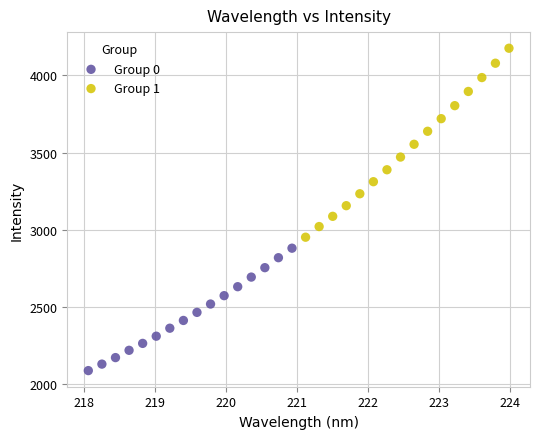

What are all the series names shown in the legend?

Group 0, Group 1